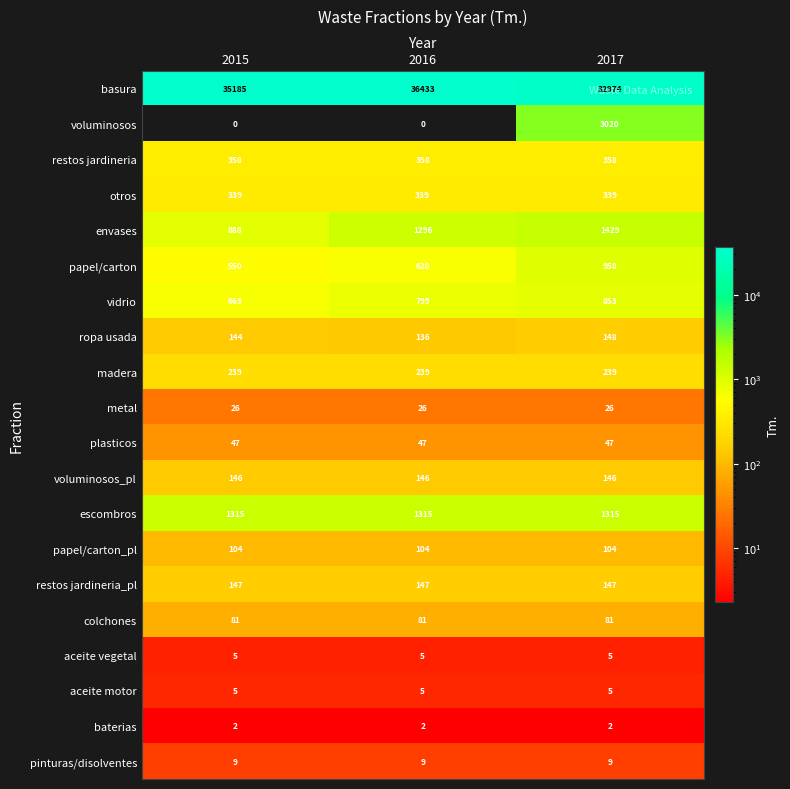

What is the difference between the highest and lowest values at 2015?

35185